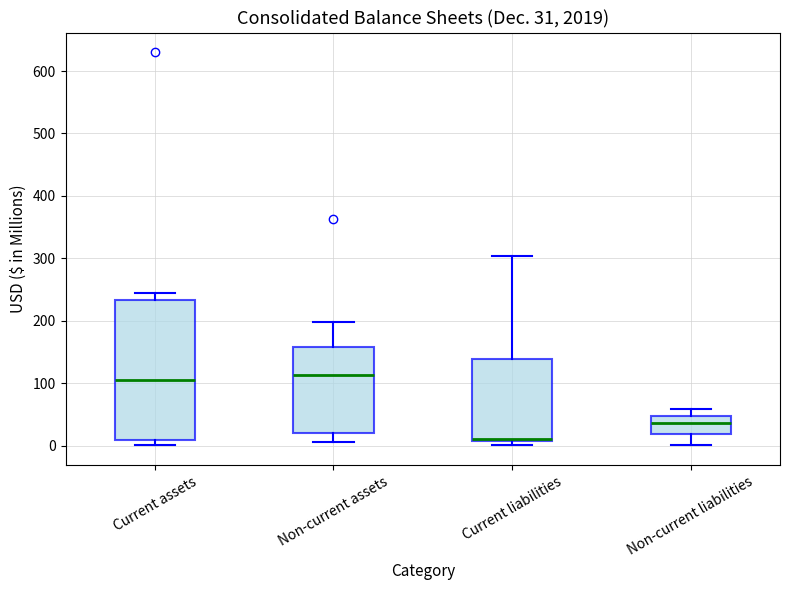

Comparing the boxes themselves (not the whiskers), which one is the tallest?

Current assets